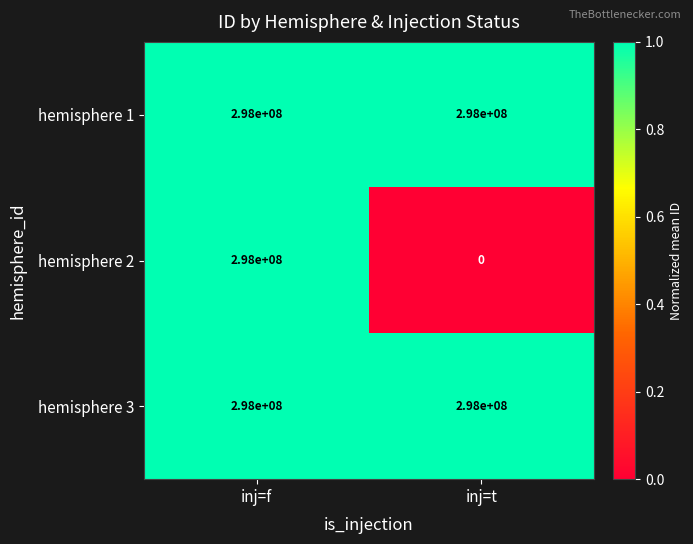

Is it true that hemisphere 1 equals 115137771 at inj=t?

False